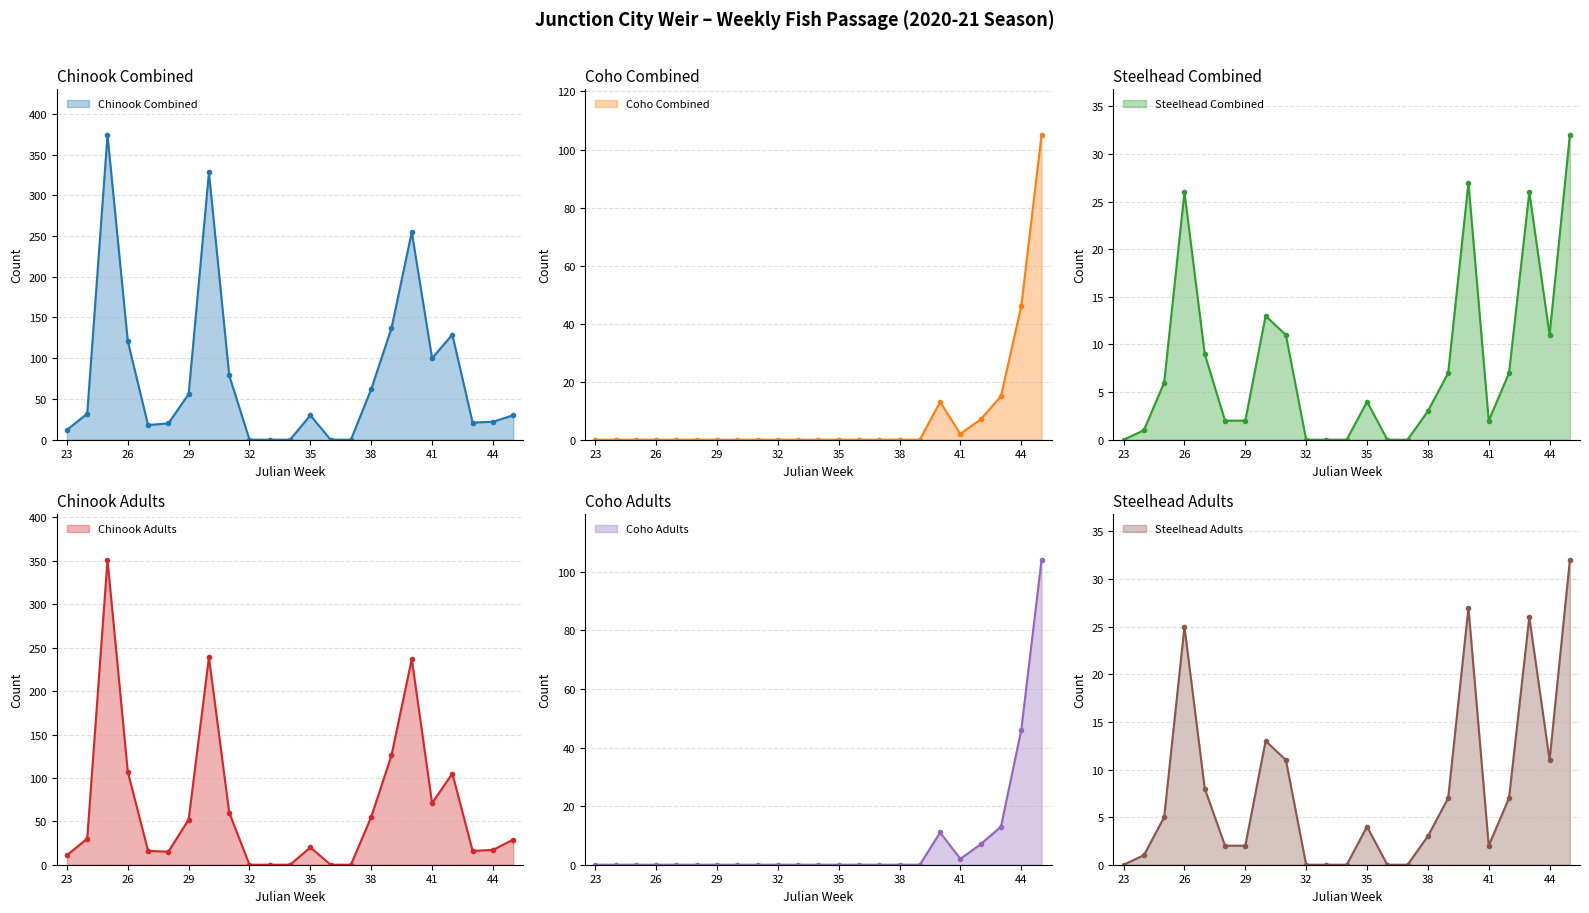

What is the sum of all Chinook Combined values?

1826